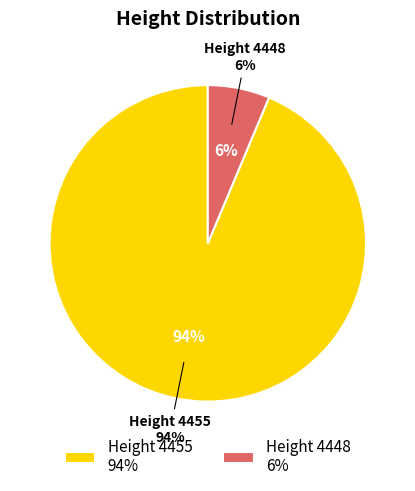

To the nearest percent, what percentage of the pie is 4448?

6%